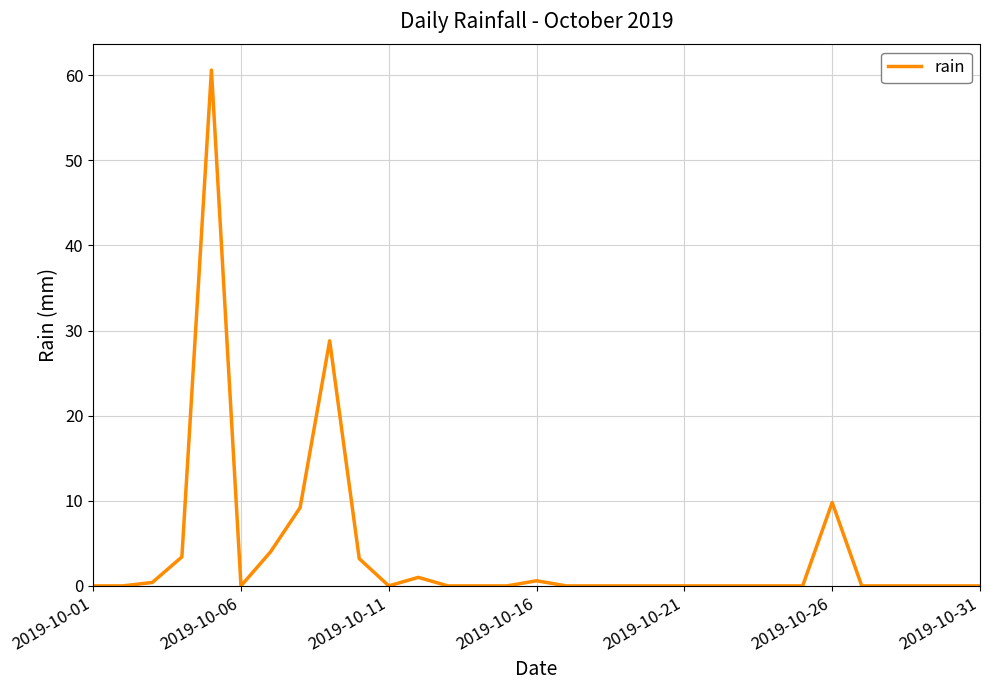

What is the maximum value shown in the chart?

60.6